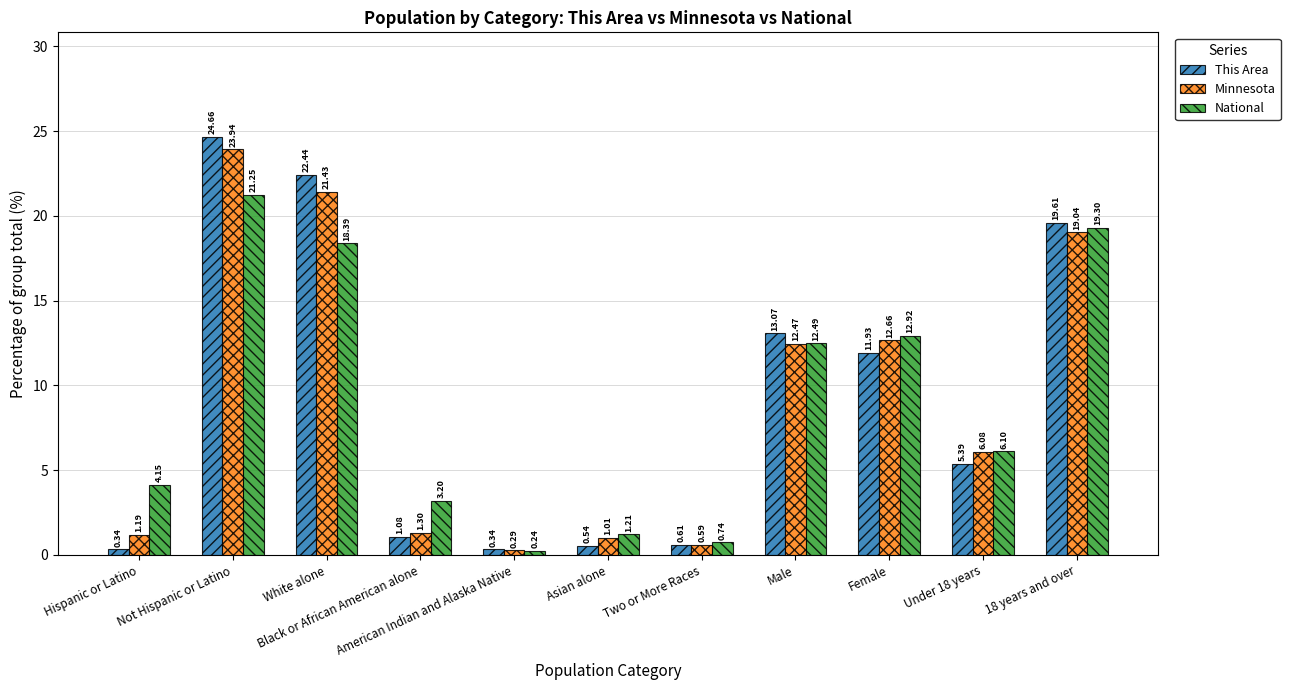

What is the value of the Minnesota bar at the 8th from the left?

12.5